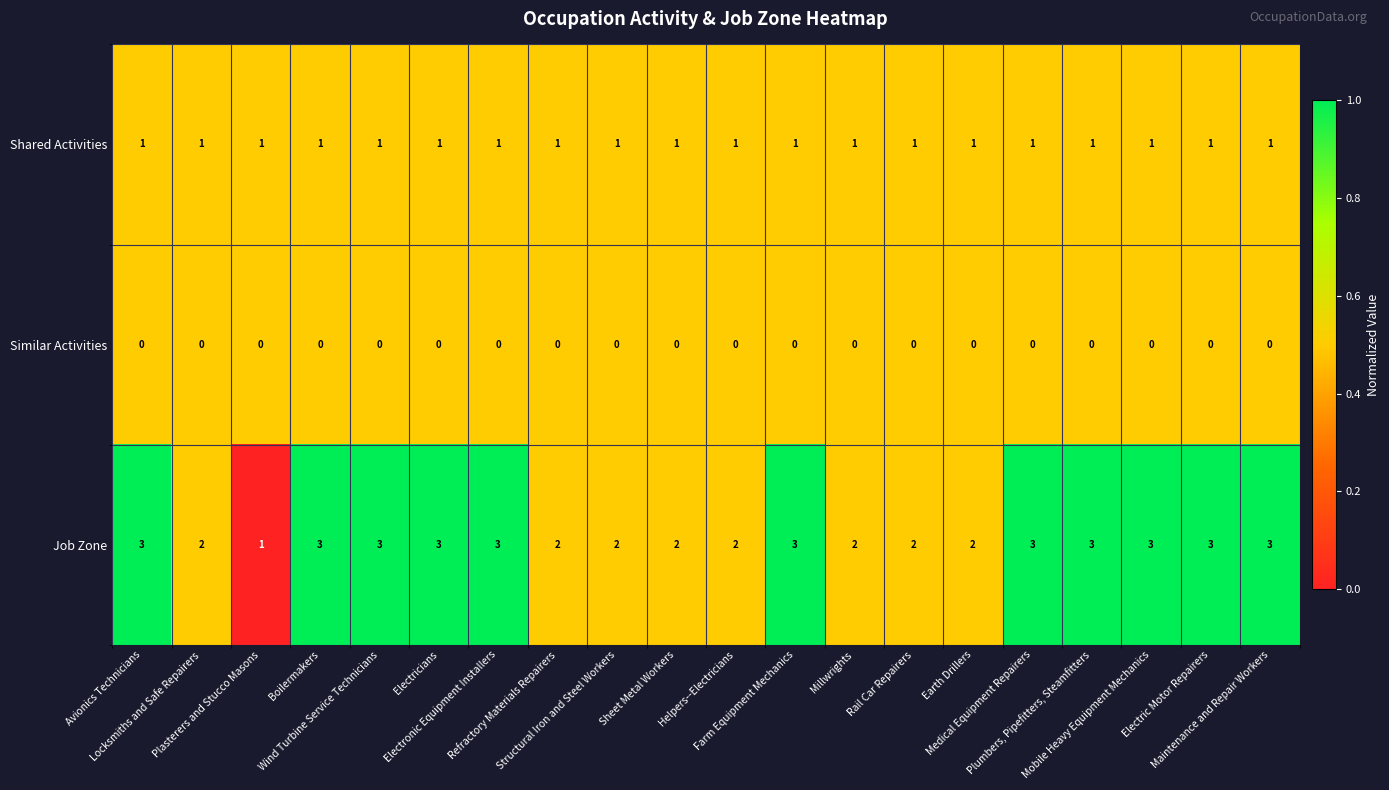

Which series has the largest range (max minus min)?

Job Zone